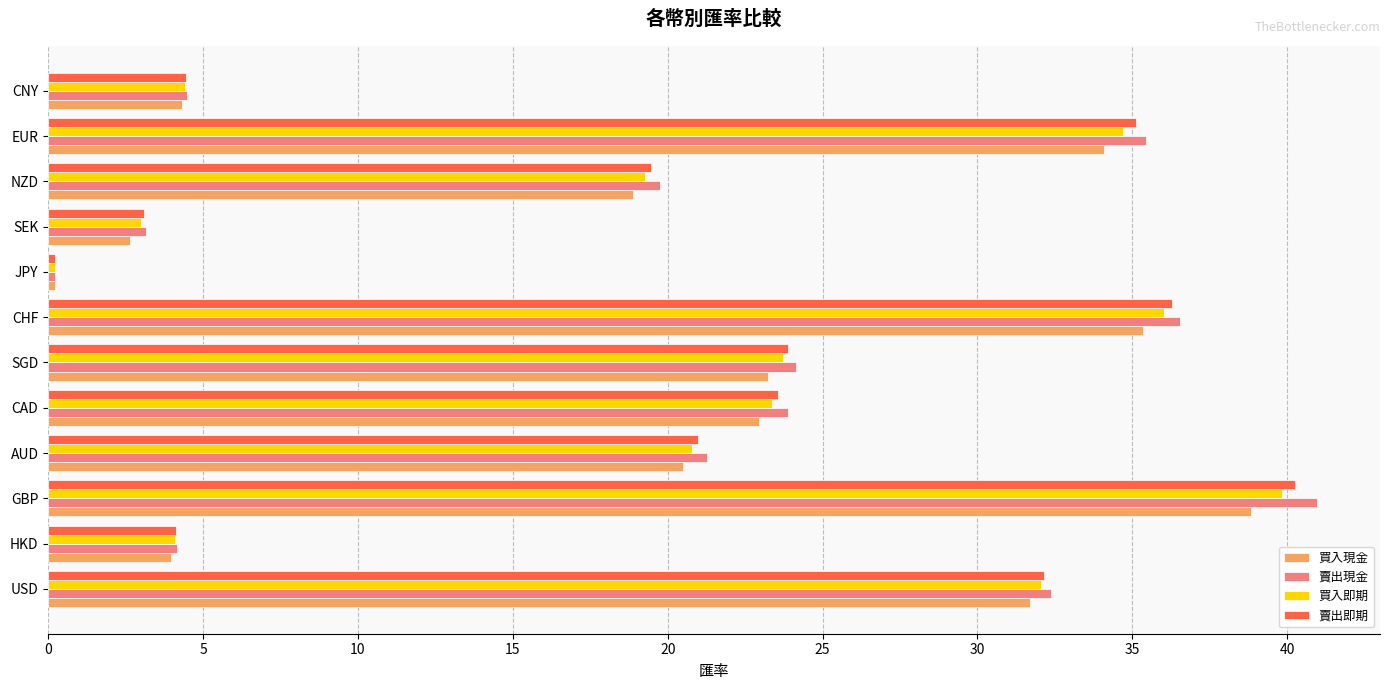

Is it true that 賣出現金 equals 57.1 at EUR?

False